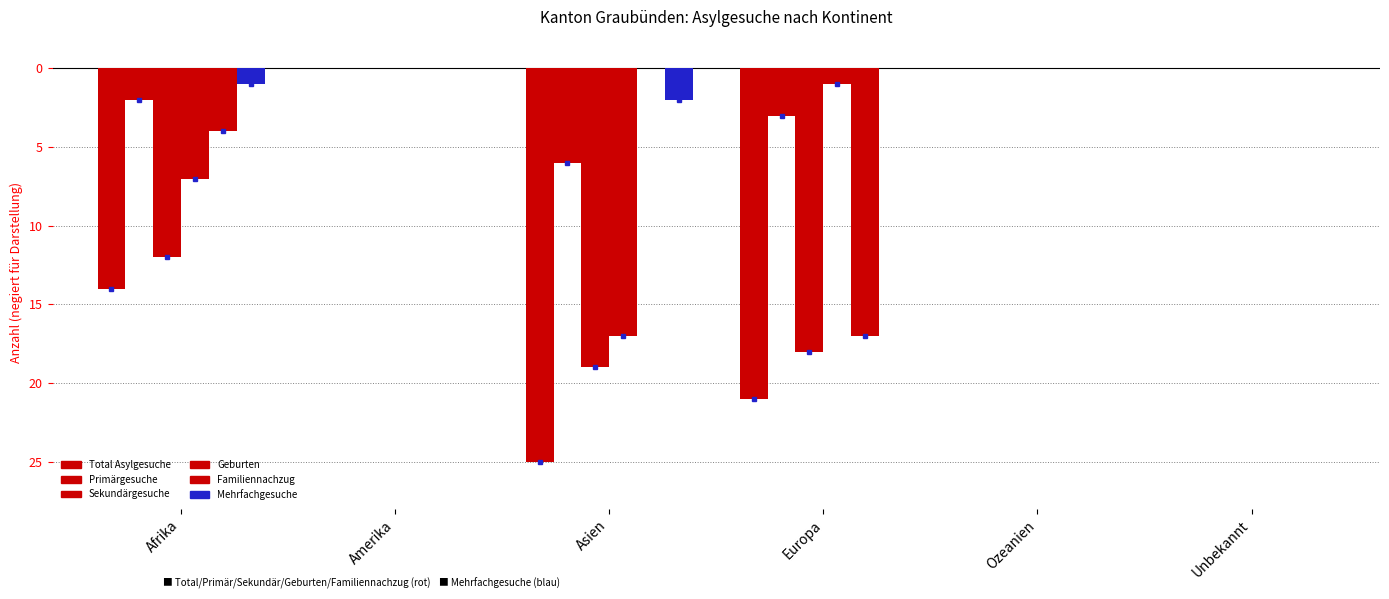

How many series are shown in this chart?

6